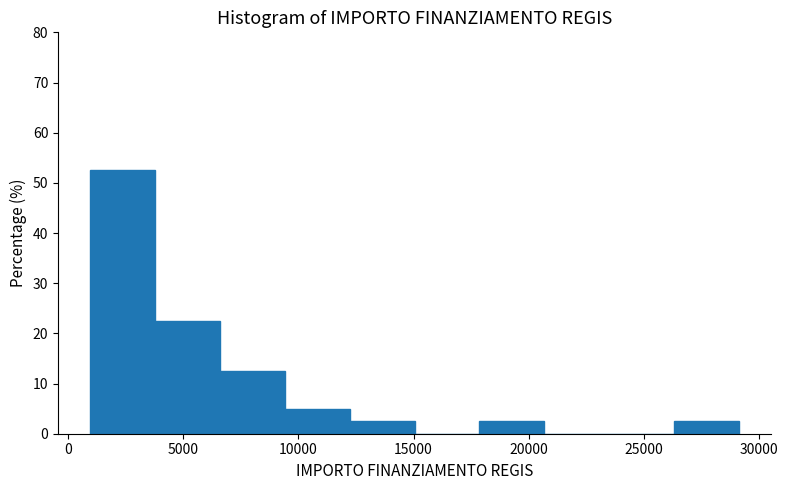

Reading left to right, transcribe this chart: for each bar, give the range it covers on the x-axis and its height. Neither the bar edges nor the heights are printed on the chart, so give them approximately, as read against the axes.

1000 to 4000: 53
4000 to 6500: 23
6500 to 9500: 13
9500 to 12000: 5
12000 to 15000: 3
15000 to 18000: 0
18000 to 20500: 3
20500 to 23500: 0
23500 to 26500: 0
26500 to 29000: 3